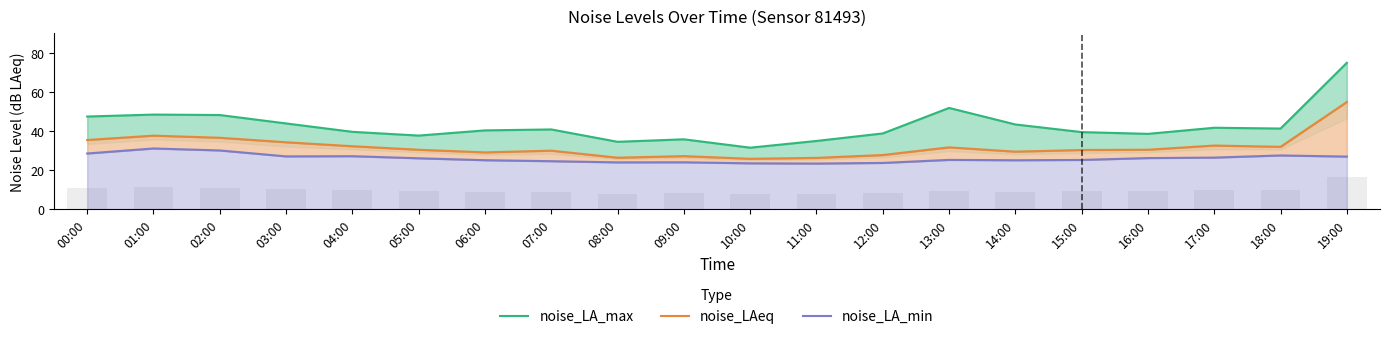

Which series has the largest range (max minus min)?

noise_LA_max